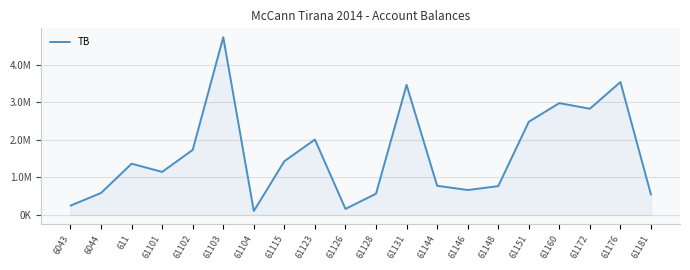

Approximately how many times larger is the value at 61115 compared to 61102?

0.8